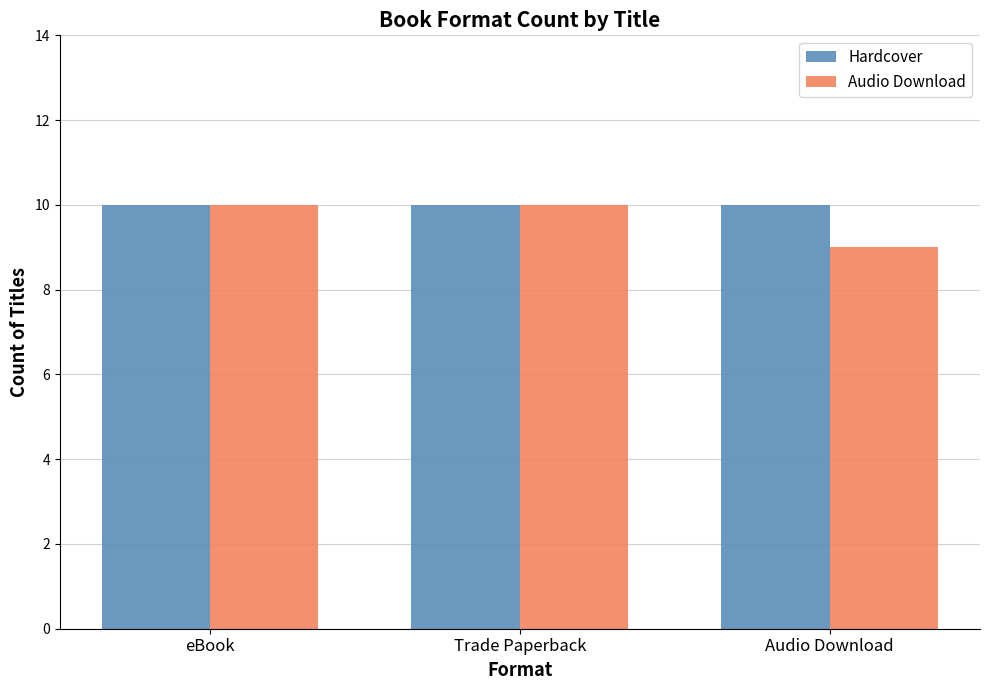

Reading left to right, list all the values displayed in this chart.

Hardcover: eBook=10	Trade Paperback=10	Audio Download=10
Audio Download: eBook=10	Trade Paperback=10	Audio Download=9